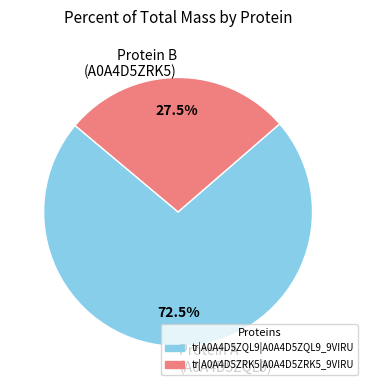

How many slices are in this pie chart?

2